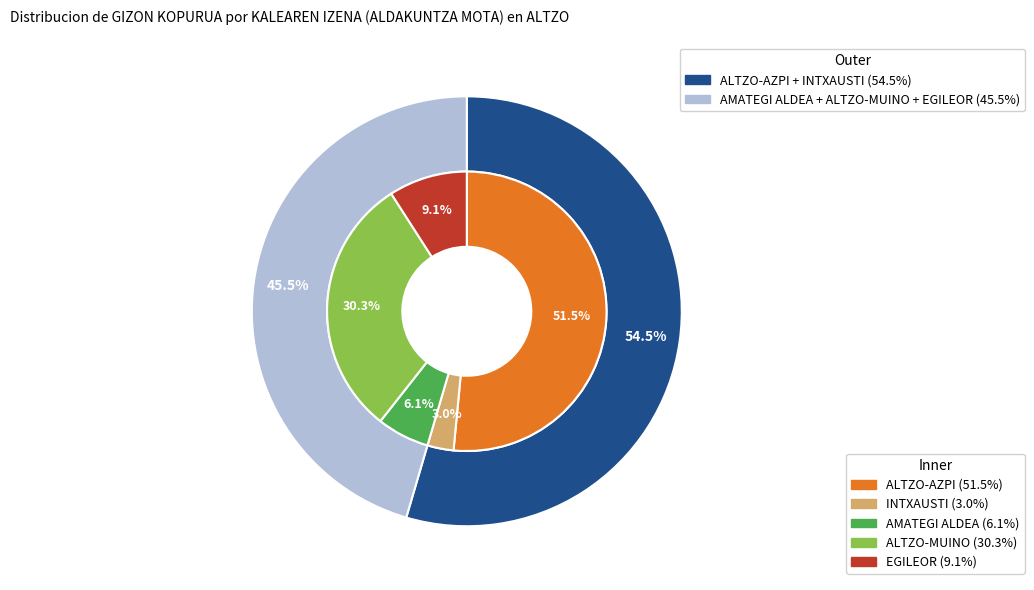

To the nearest percent, what is the difference between the AMATEGI ALDEA and EGILEOR slice percentages?

3%